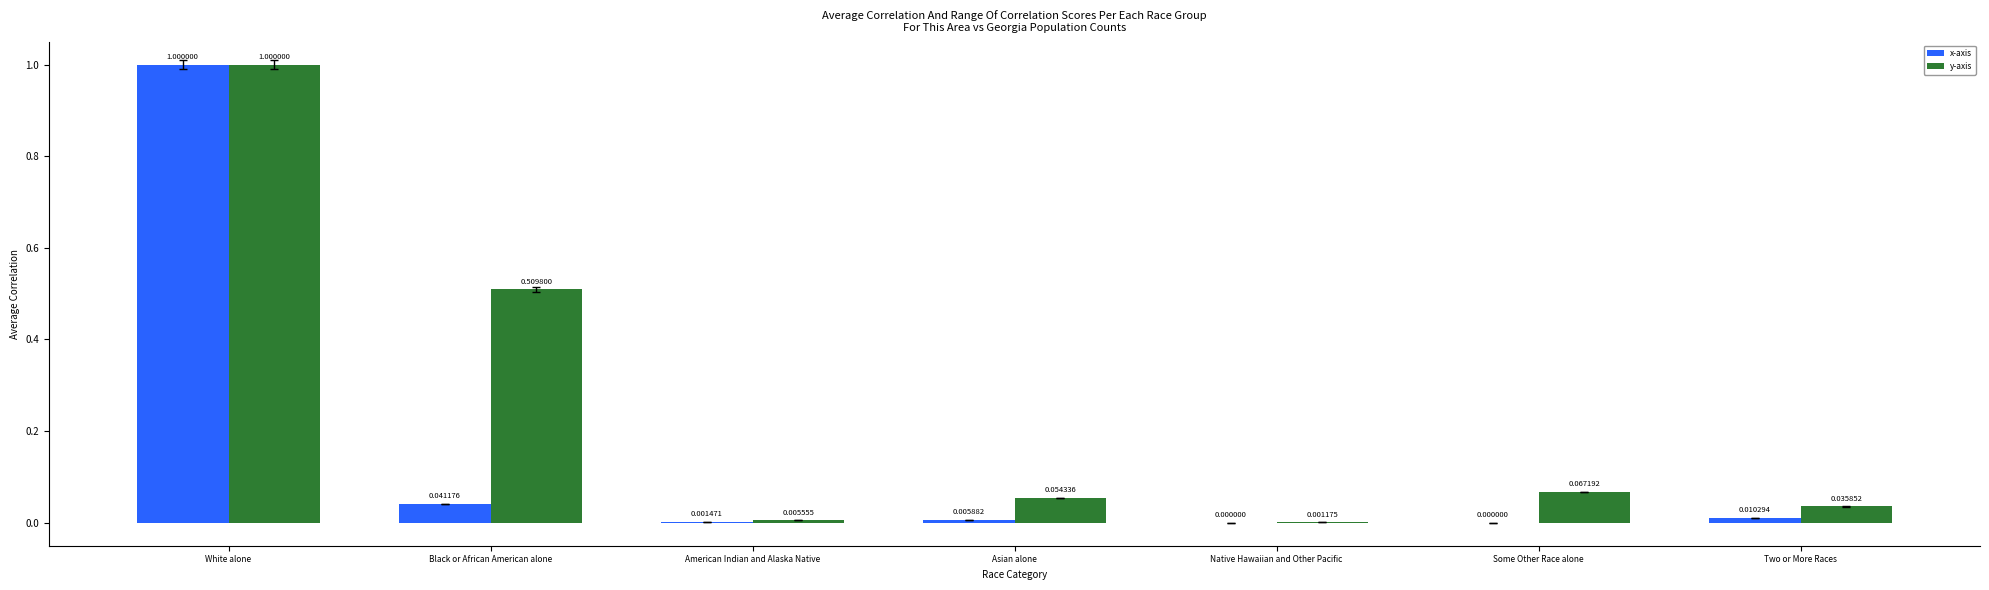

How many data points does each series have?

7